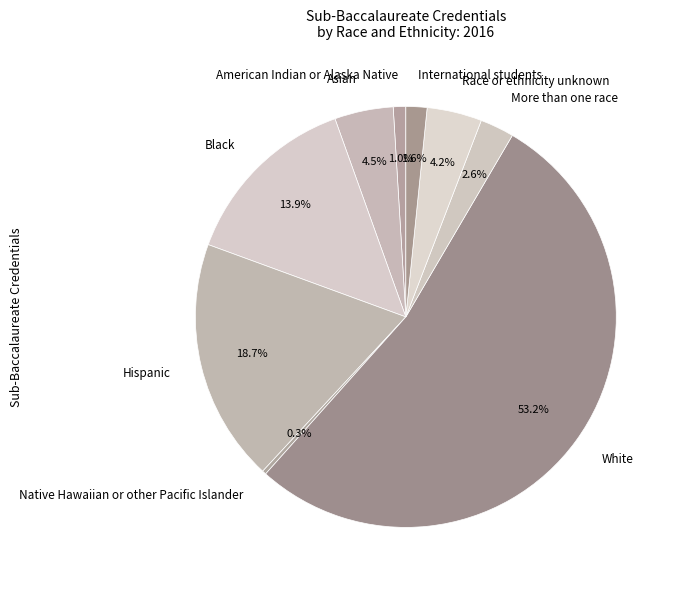

Count the number of slices in the pie.

9